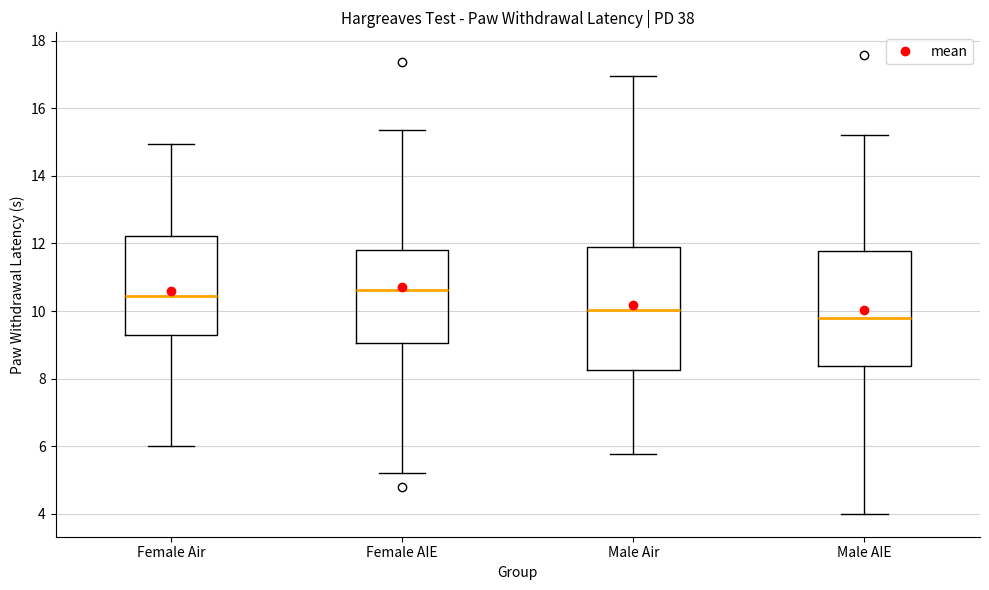

Where does the upper whisker of the box for Female AIE end on the y-axis? The values are not printed on the chart, so give them approximately, as read against the axis.

15.4